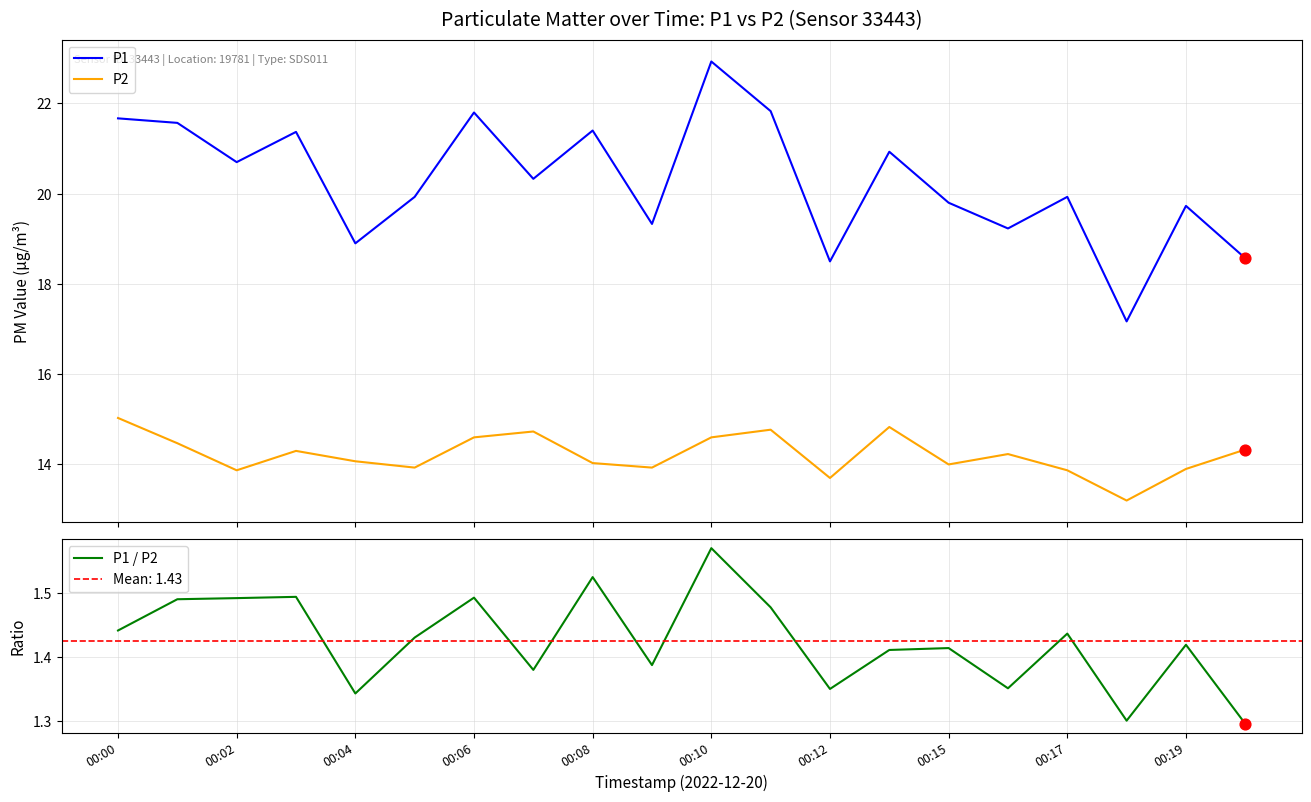

True or false: P1 and P2 cross at least once.

False